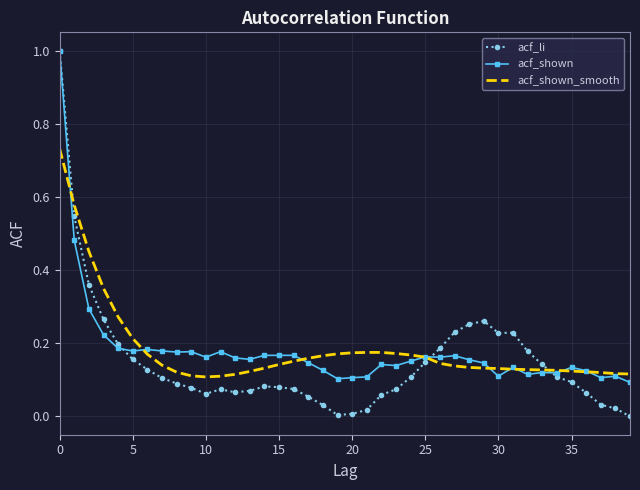

What is the maximum value for acf_shown?

1.0